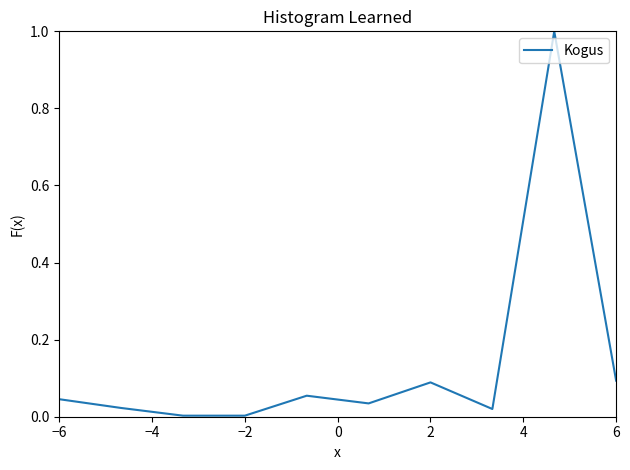

How many interior local peaks (higher than both neighbors) does the data have?

3